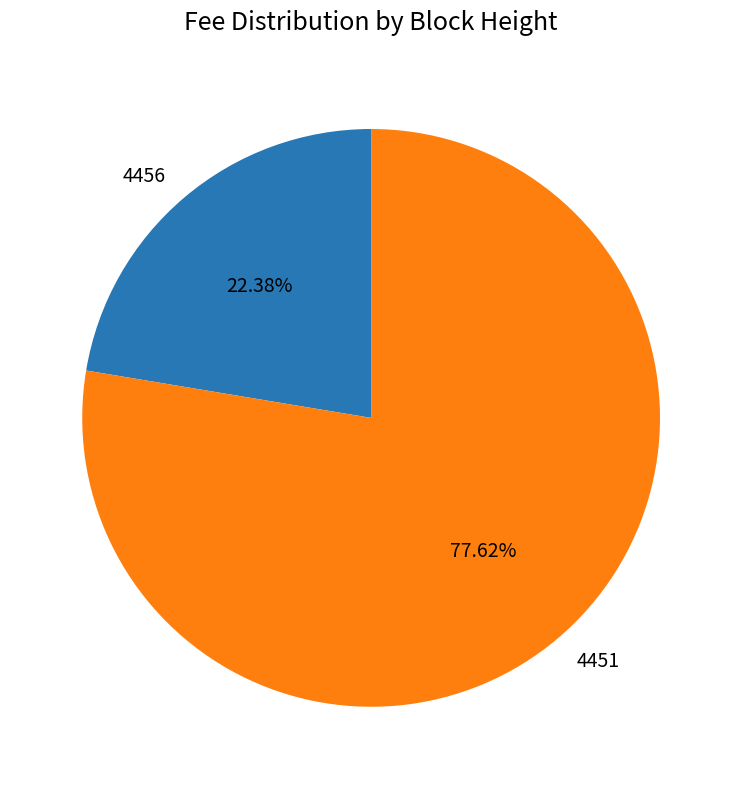

Is the sum of 4451 and 4456 greater than half?

Yes